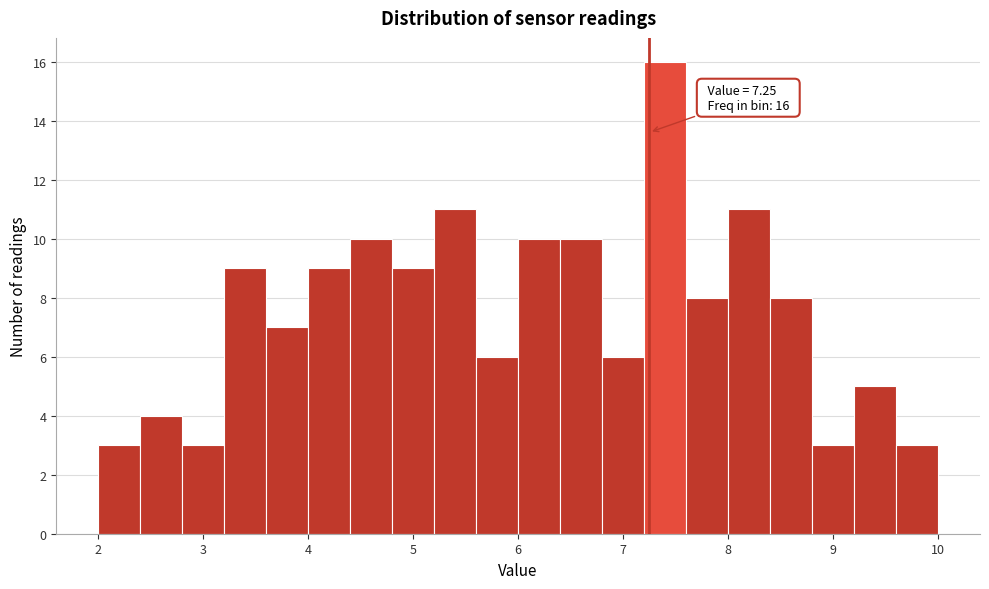

Which range on the x-axis has the tallest bar?

7.2 to 7.6